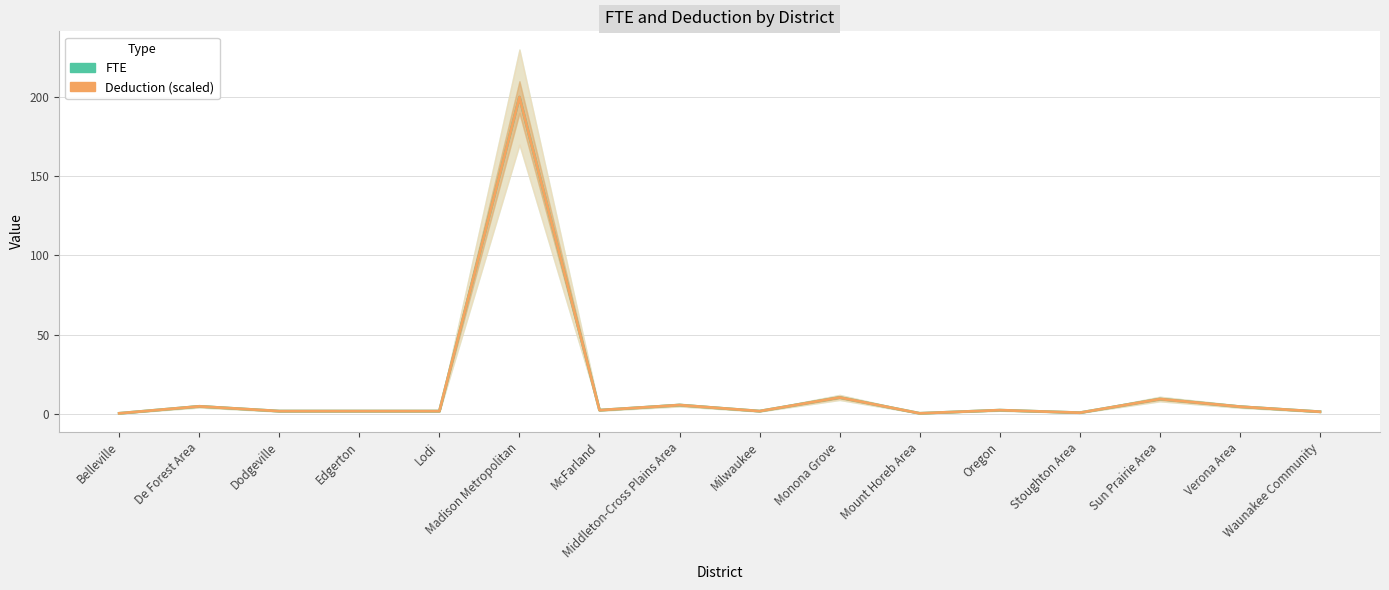

Which series has the largest total across all categories?

FTE